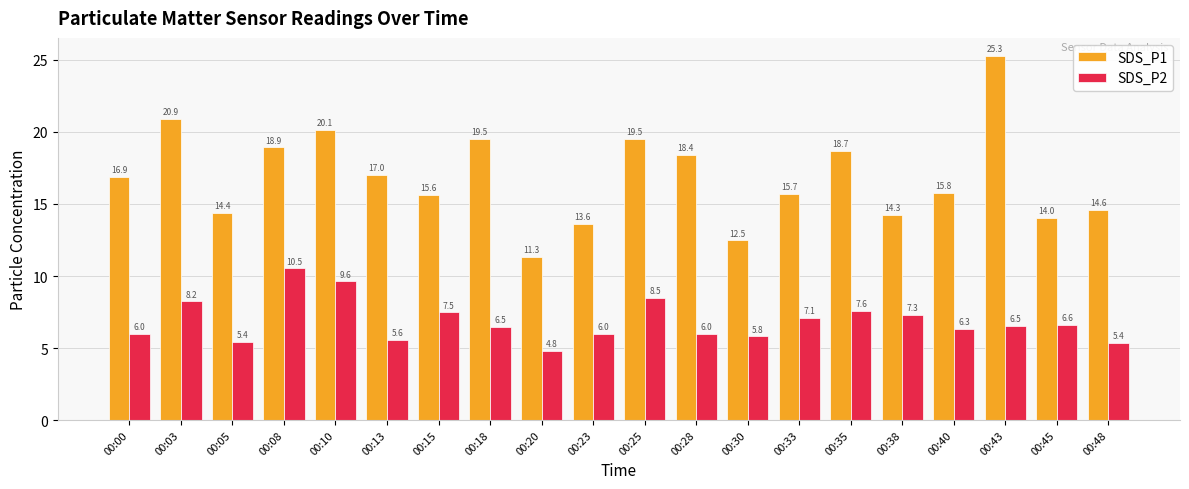

Is the value of SDS_P1 at 00:38 greater than the value of SDS_P2 at 00:48?

Yes